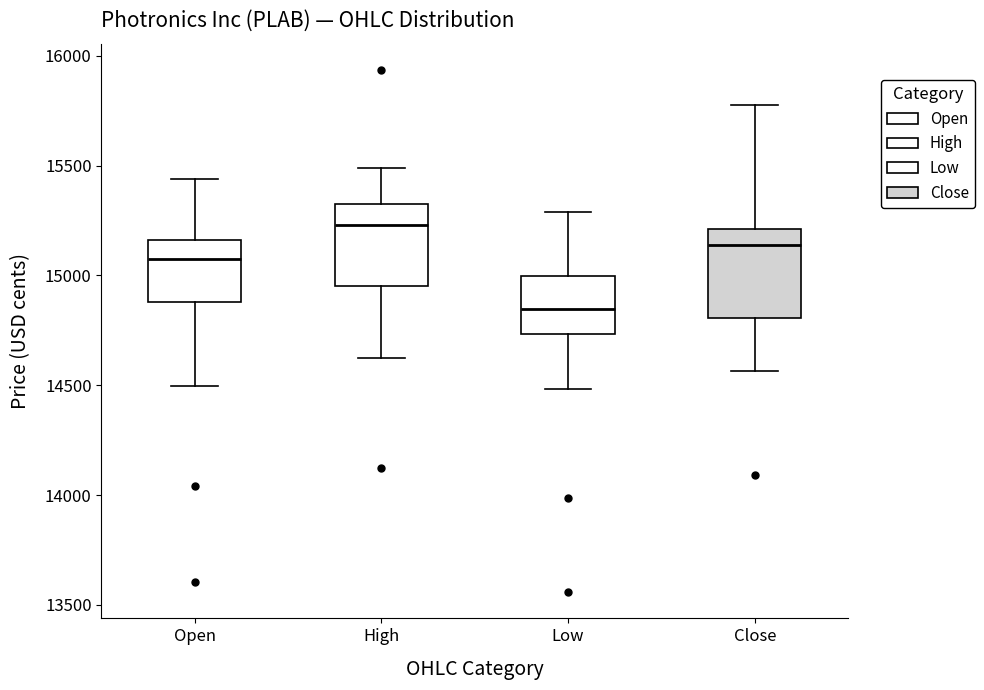

Which box's median line is the highest?

High